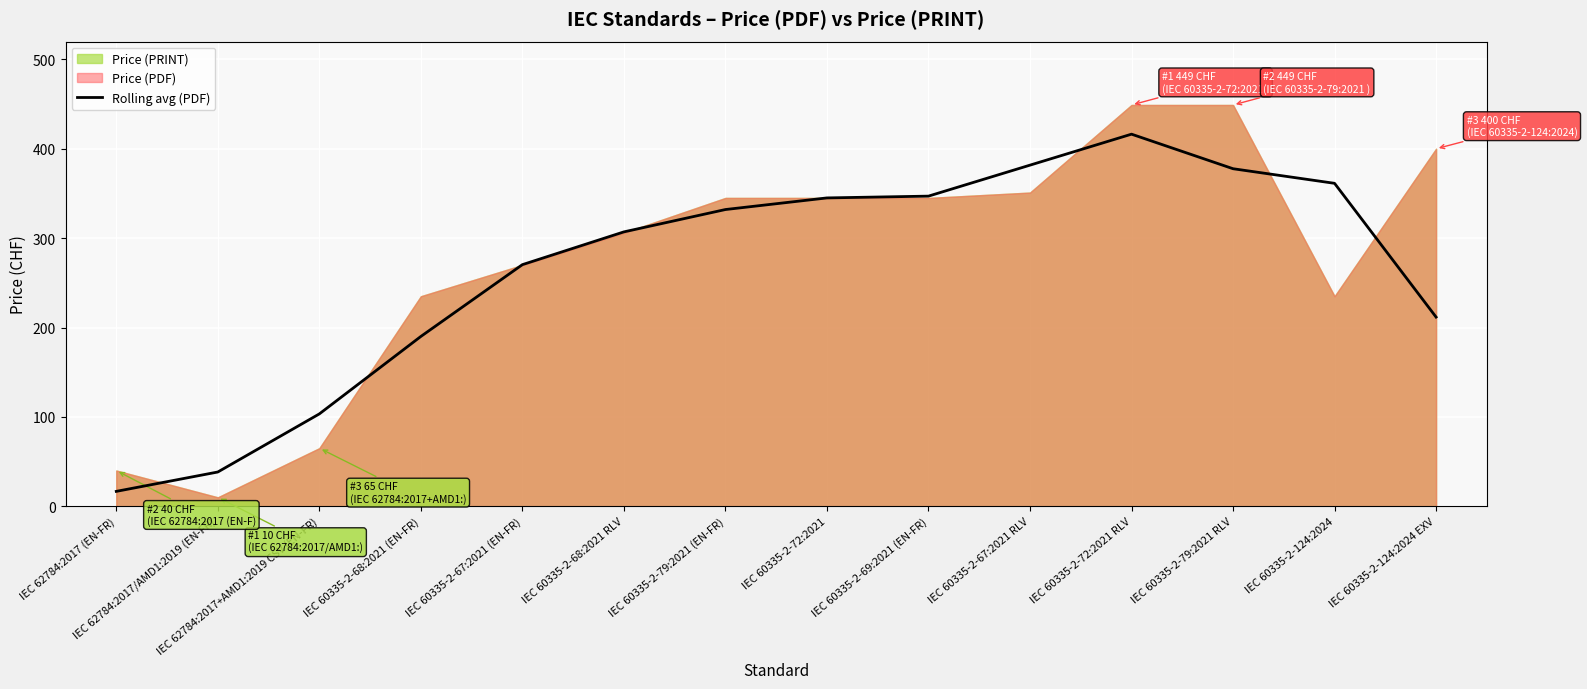

Which has a higher value, IEC 62784:2017+AMD1:2019 CSV (EN-FR) or IEC 62784:2017/AMD1:2019 (EN-FR)?

IEC 62784:2017+AMD1:2019 CSV (EN-FR)